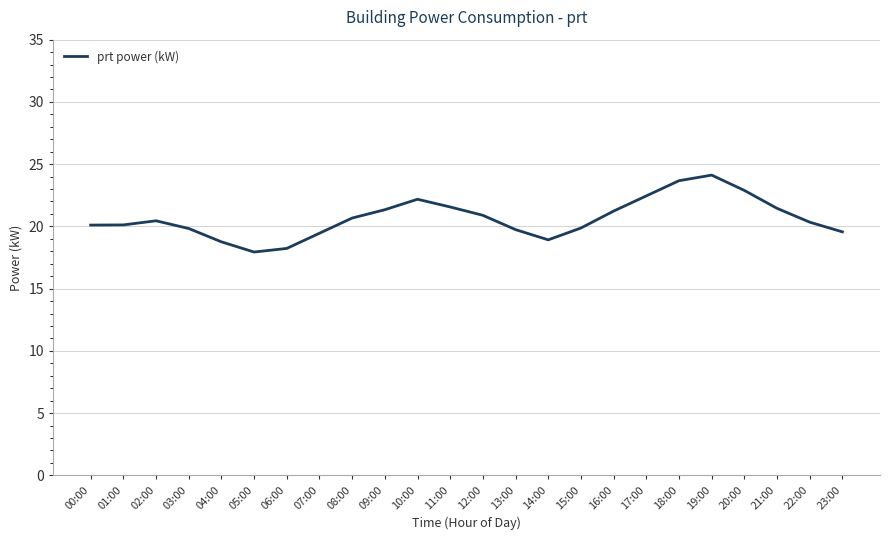

Does the chart have visible grid lines?

Yes